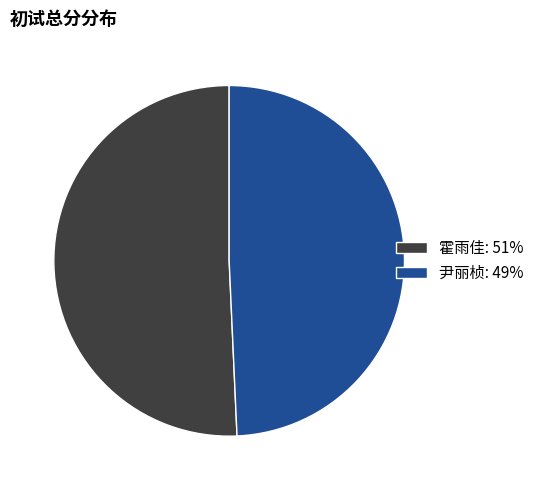

Approximately how many times larger is the value at 霍雨佳: 51% compared to 尹丽桢: 49%?

1.0